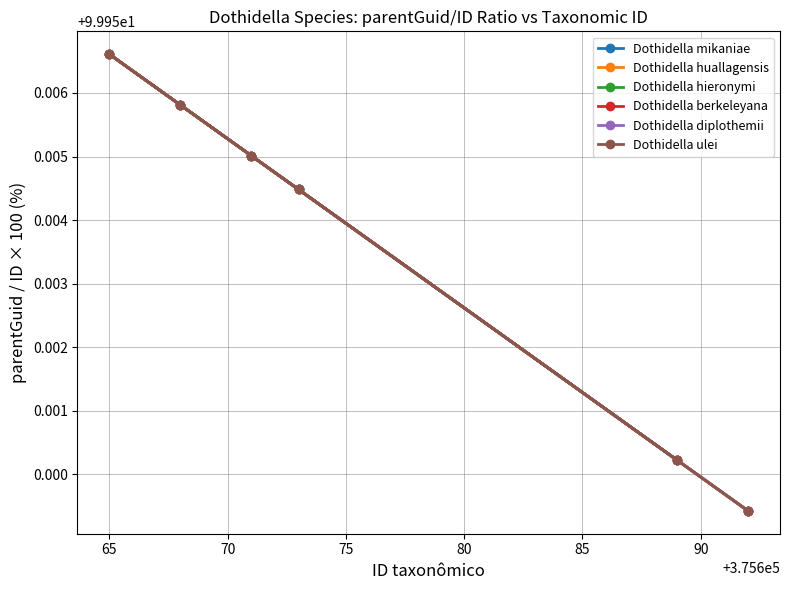

True or false: Dothidella diplothemii and Dothidella hieronymi intersect in this chart.

False